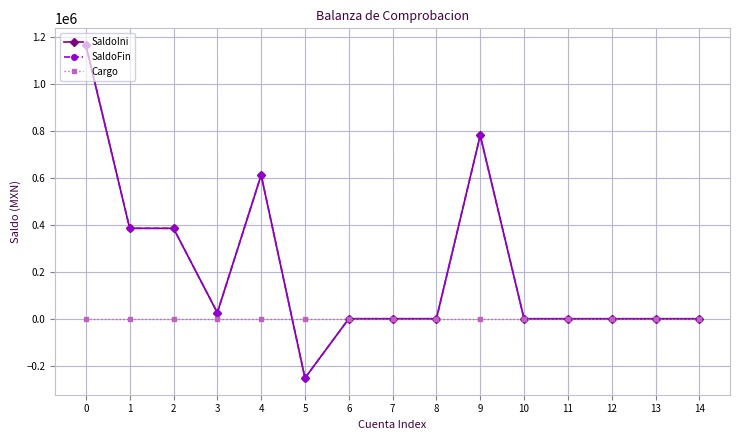

The value of Cargo at 5 is 0.0. True or false?

True